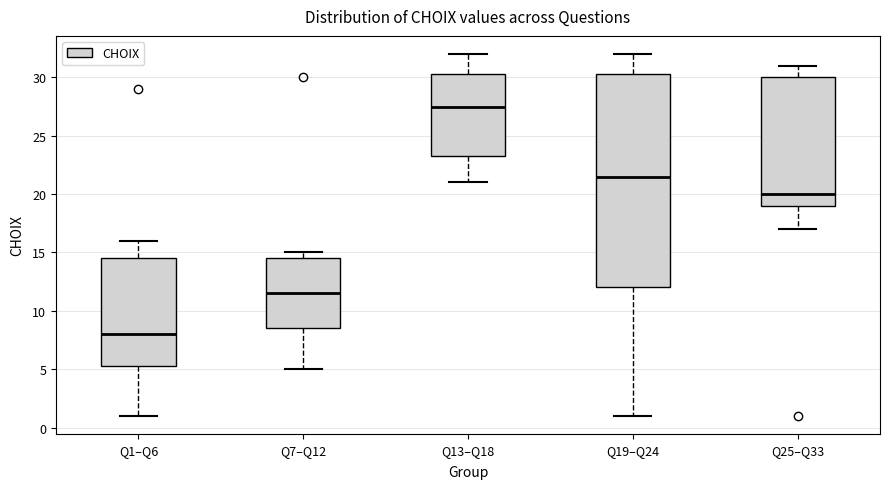

Reading left to right, read every box against the y-axis: the position of its median line, the range the box covers, and the ends of its whiskers. The values are not printed on the chart, so give them approximately, as read against the axis.

Q1–Q6: median 8.0, box 5.5 to 14.5, whiskers 1.0 to 16.0
Q7–Q12: median 11.5, box 8.5 to 14.5, whiskers 5.0 to 15.0
Q13–Q18: median 27.5, box 23.5 to 30.5, whiskers 21.0 to 32.0
Q19–Q24: median 21.5, box 12.0 to 30.5, whiskers 1.0 to 32.0
Q25–Q33: median 20.0, box 19.0 to 30.0, whiskers 17.0 to 31.0